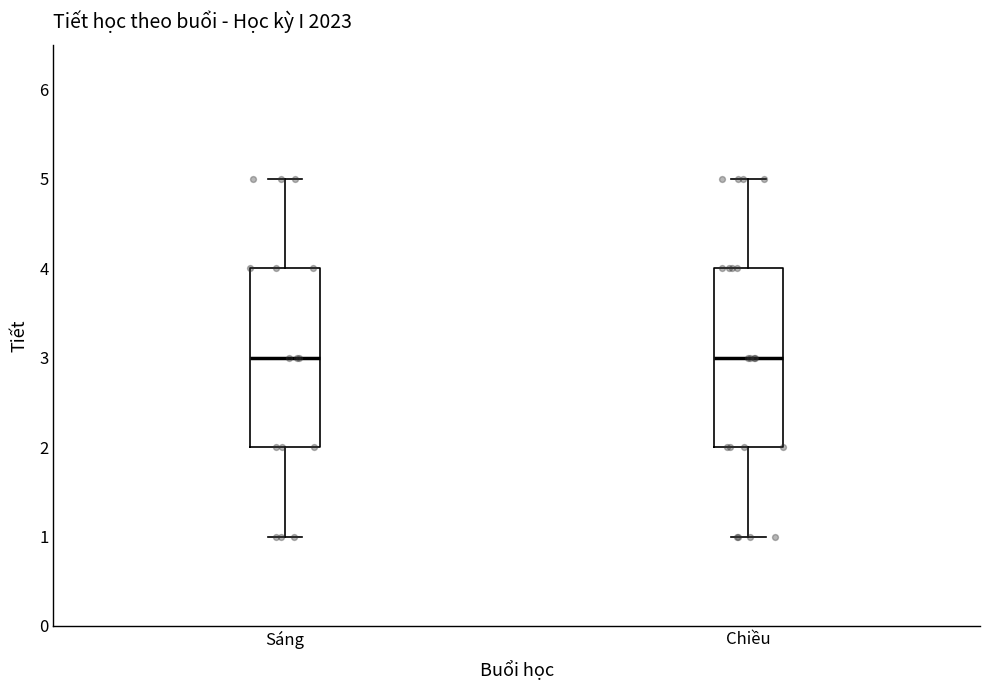

Reading left to right, read every box against the y-axis: the position of its median line, the range the box covers, and the ends of its whiskers. The values are not printed on the chart, so give them approximately, as read against the axis.

Sáng: median 3, box 2 to 4, whiskers 1 to 5
Chiều: median 3, box 2 to 4, whiskers 1 to 5